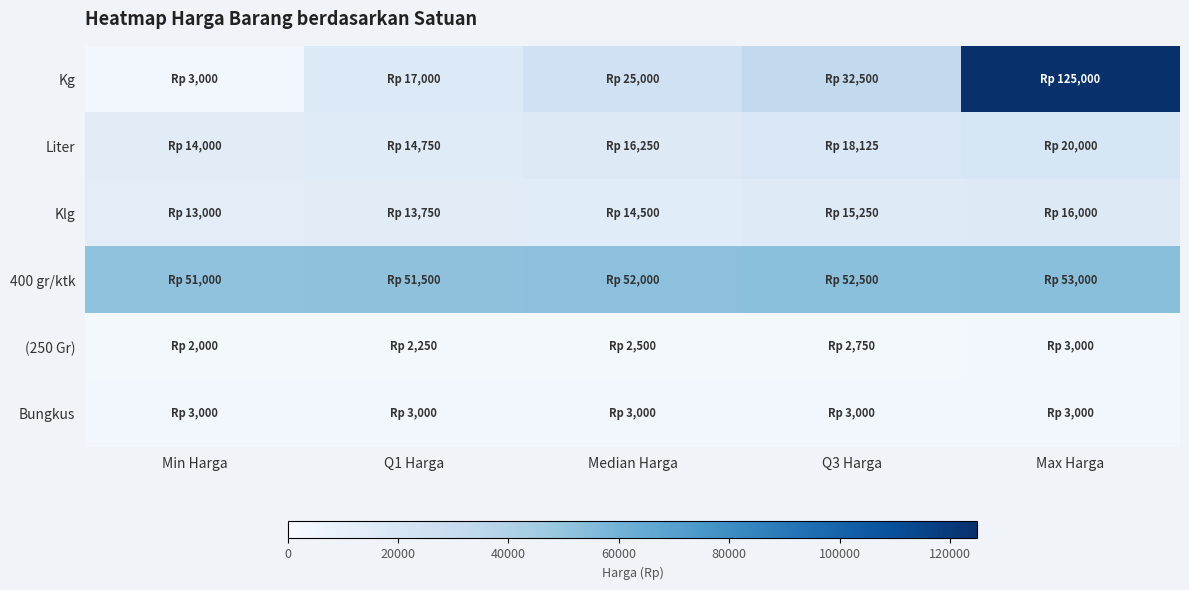

Reading right to left, what are all the values shown in this chart?

Kg: Max Harga=125000	Q3 Harga=32500	Median Harga=25000	Q1 Harga=17000	Min Harga=3000
Liter: Max Harga=20000	Q3 Harga=18125	Median Harga=16250	Q1 Harga=14750	Min Harga=14000
Klg: Max Harga=16000	Q3 Harga=15250	Median Harga=14500	Q1 Harga=13750	Min Harga=13000
400 gr/ktk: Max Harga=53000	Q3 Harga=52500	Median Harga=52000	Q1 Harga=51500	Min Harga=51000
(250 Gr): Max Harga=3000	Q3 Harga=2750	Median Harga=2500	Q1 Harga=2250	Min Harga=2000
Bungkus: Max Harga=3000	Q3 Harga=3000	Median Harga=3000	Q1 Harga=3000	Min Harga=3000